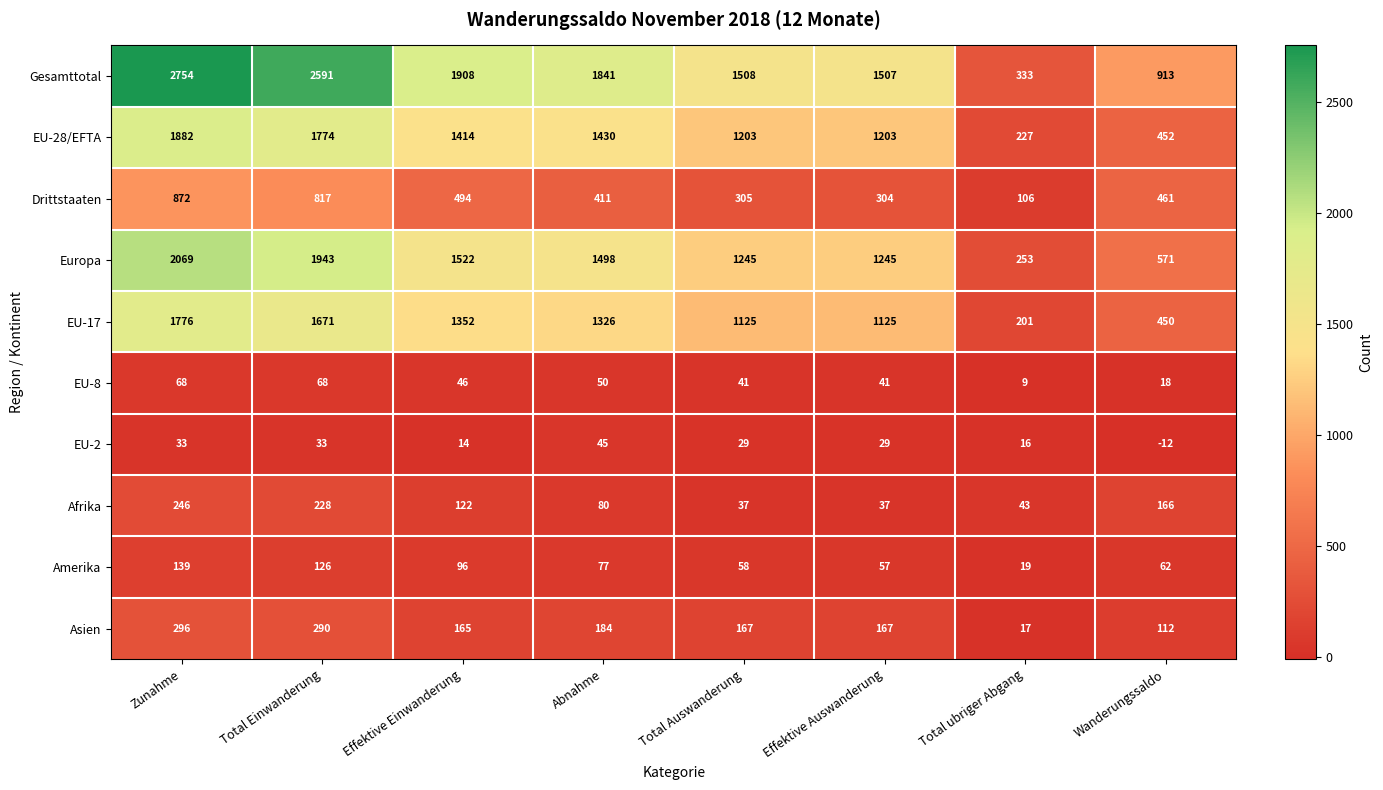

Is it true that EU-17 equals 356 at Effektive Einwanderung?

False